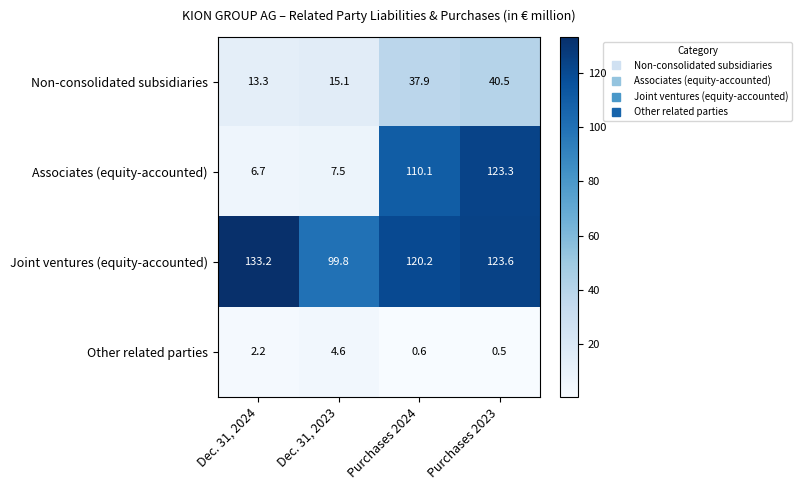

Rank the series by their maximum value, from highest to lowest.

Joint ventures (equity-accounted), Associates (equity-accounted), Non-consolidated subsidiaries, Other related parties